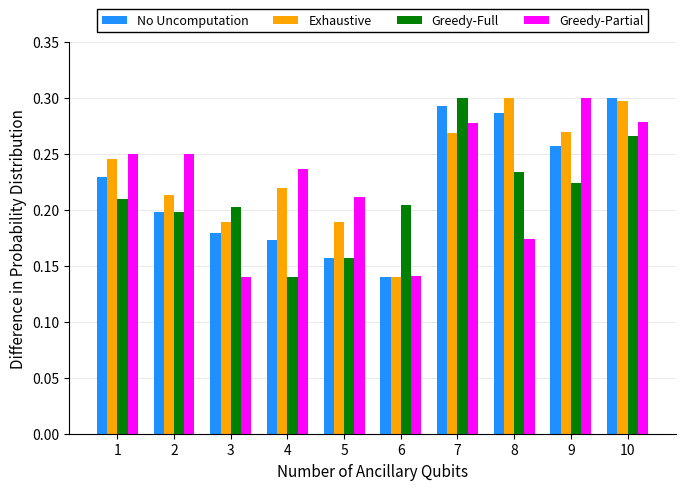

At how many categories does at least one series exceed 0?

10